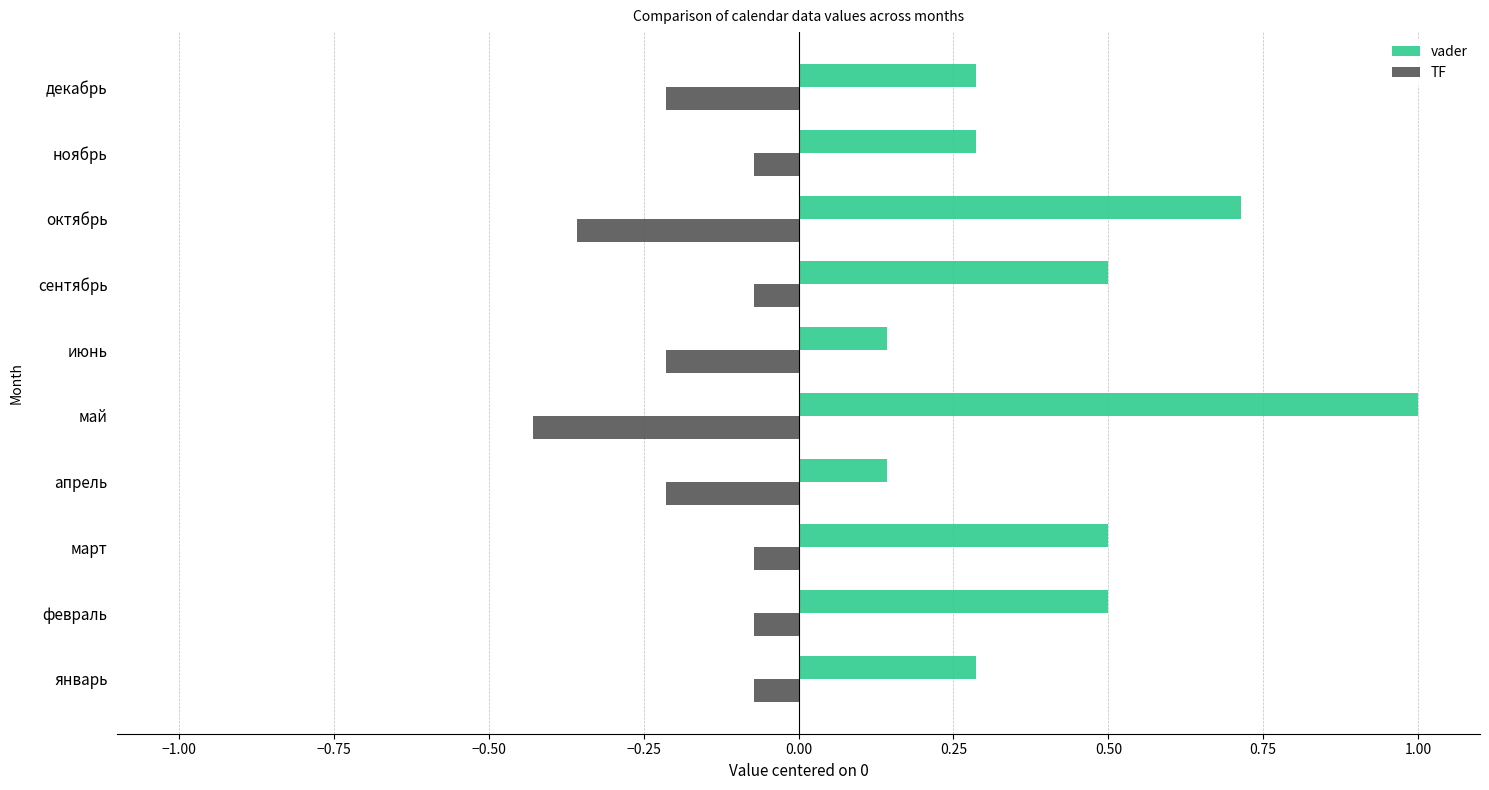

What is the greatest value displayed?

1.0